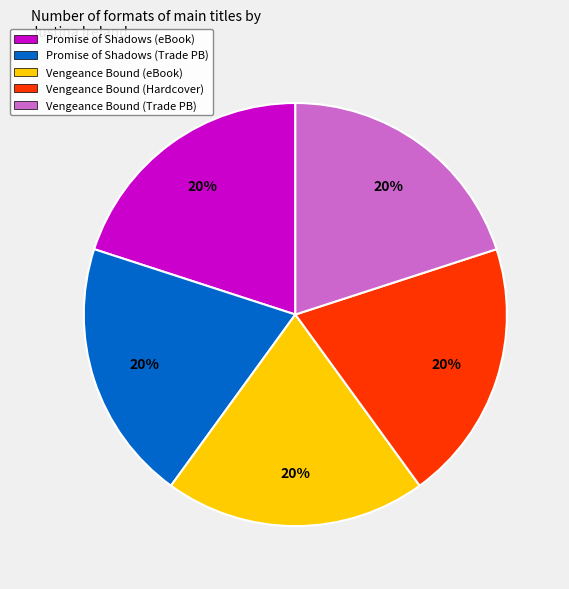

Does any single category account for the majority?

No